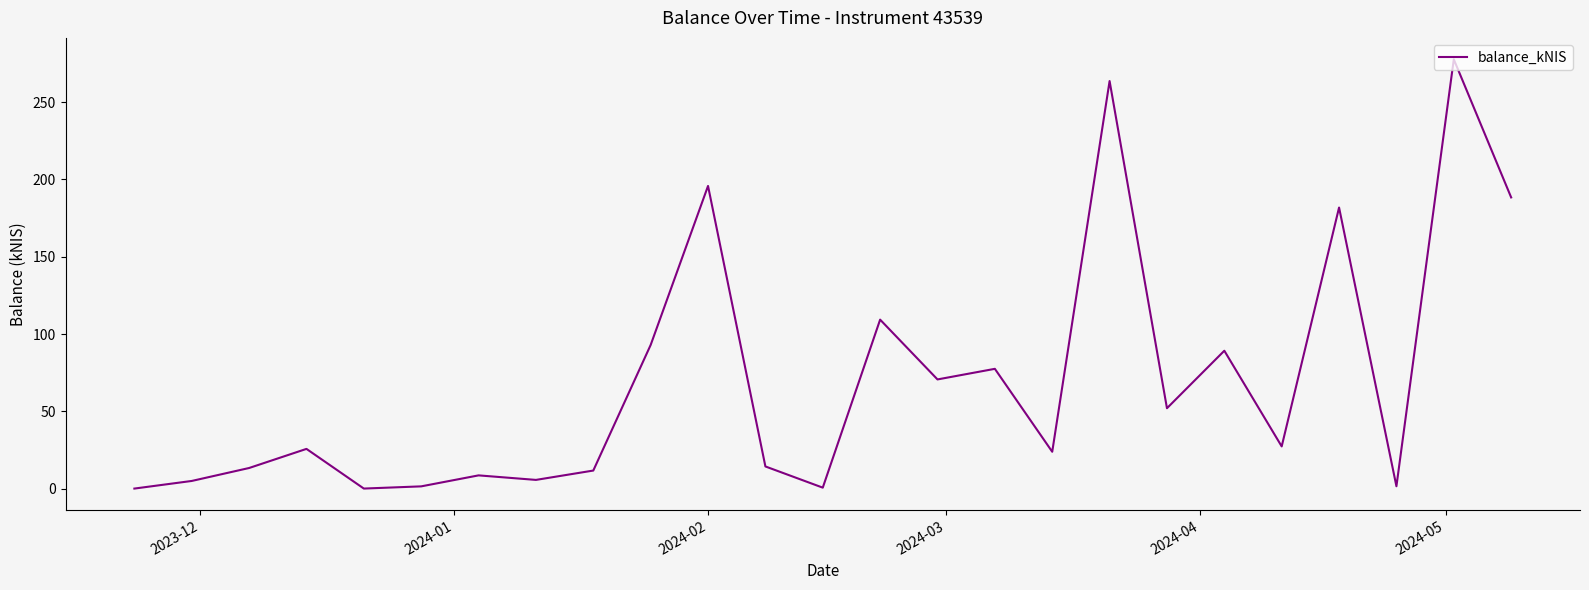

What is the difference between the maximum and minimum values?

277.7